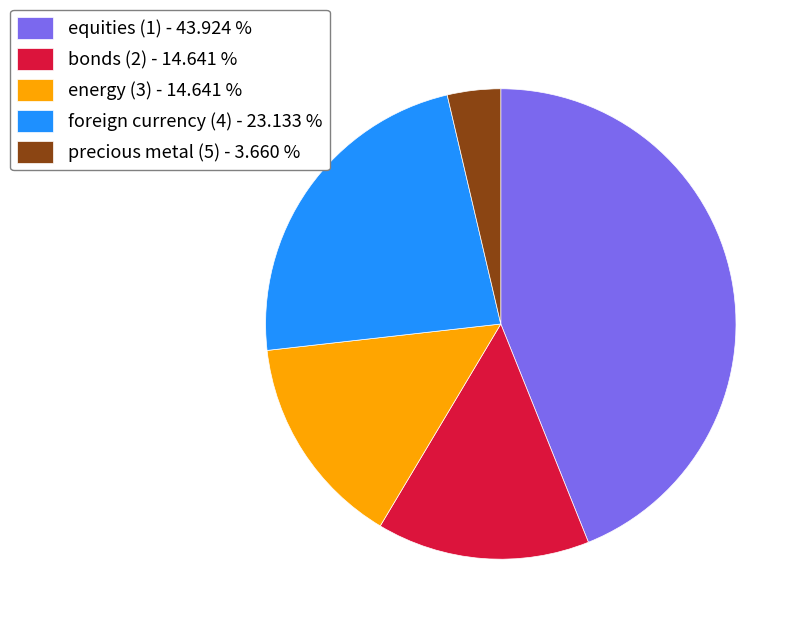

Is bonds (2) - 14.641 % the majority of the pie?

No